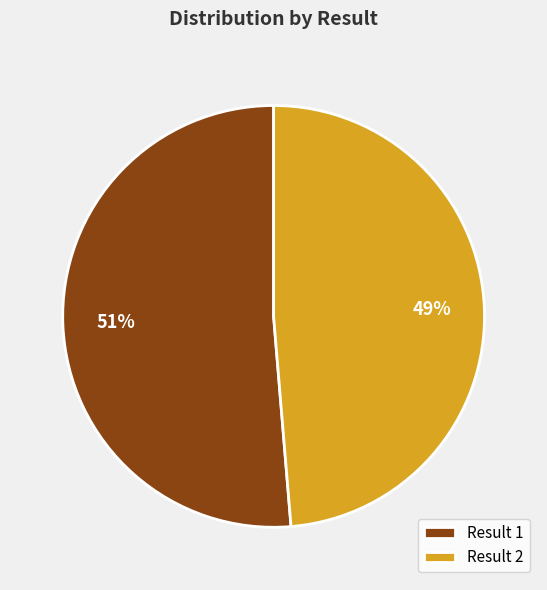

Is it true that Result 1 is 65% of the pie?

False